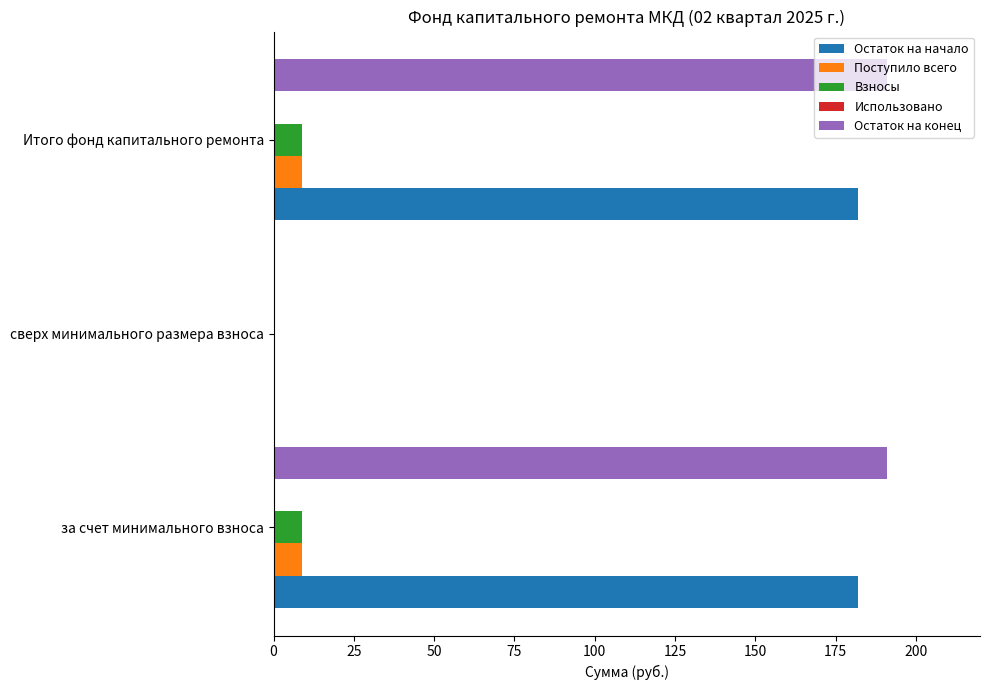

What value does the Взносы series have at за счет минимального взноса?

8.8